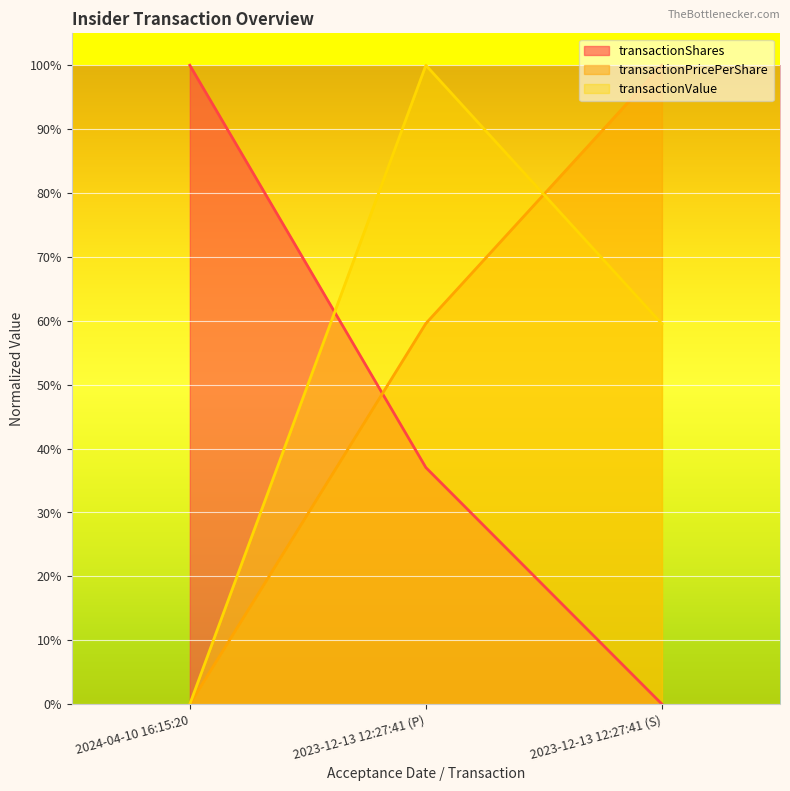

What is the total value across all series at 2023-12-13 12:27:41 (P)?

2.0